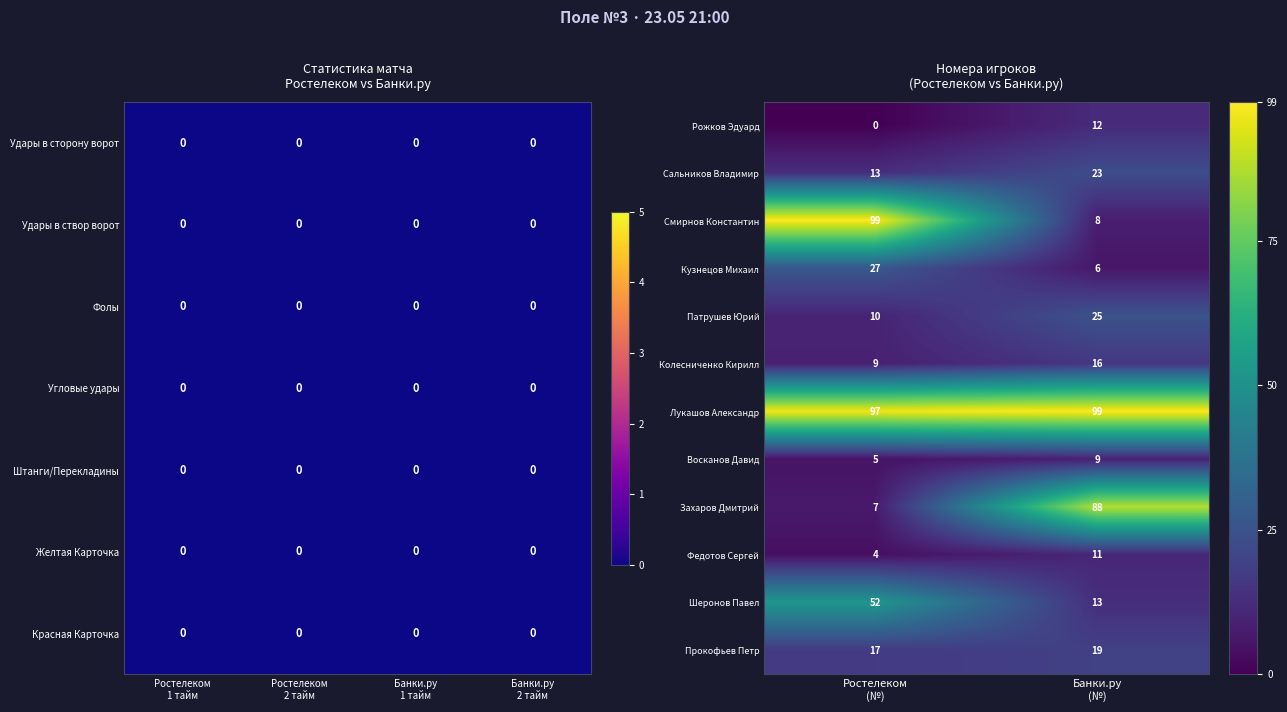

What is the maximum value for Сальников Владимир?

23